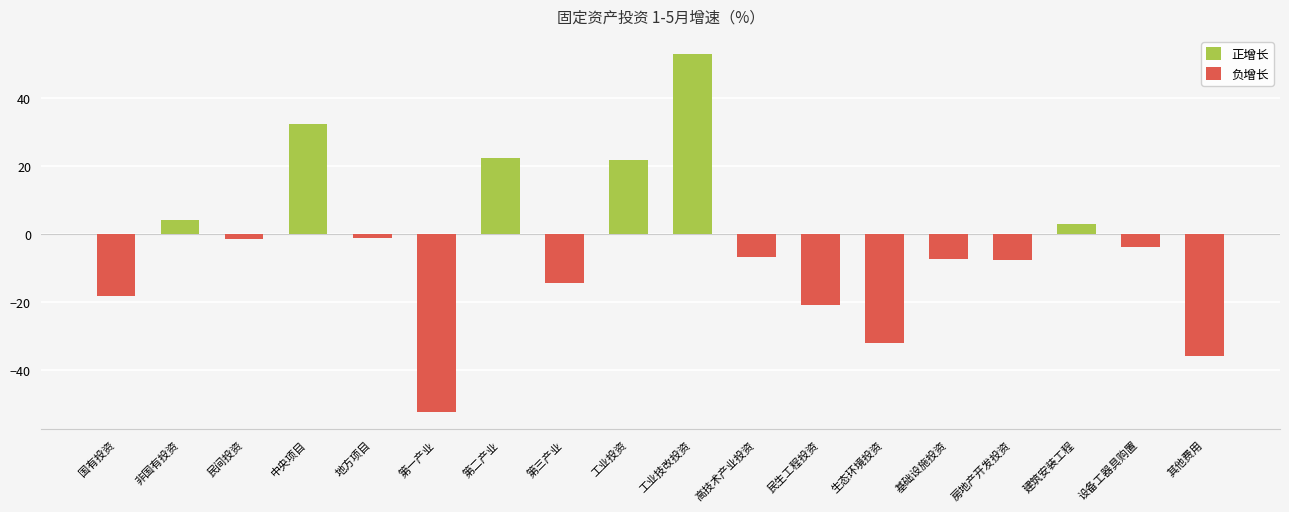

The value of 负增长 at 工业投资 is 0.0. True or false?

True